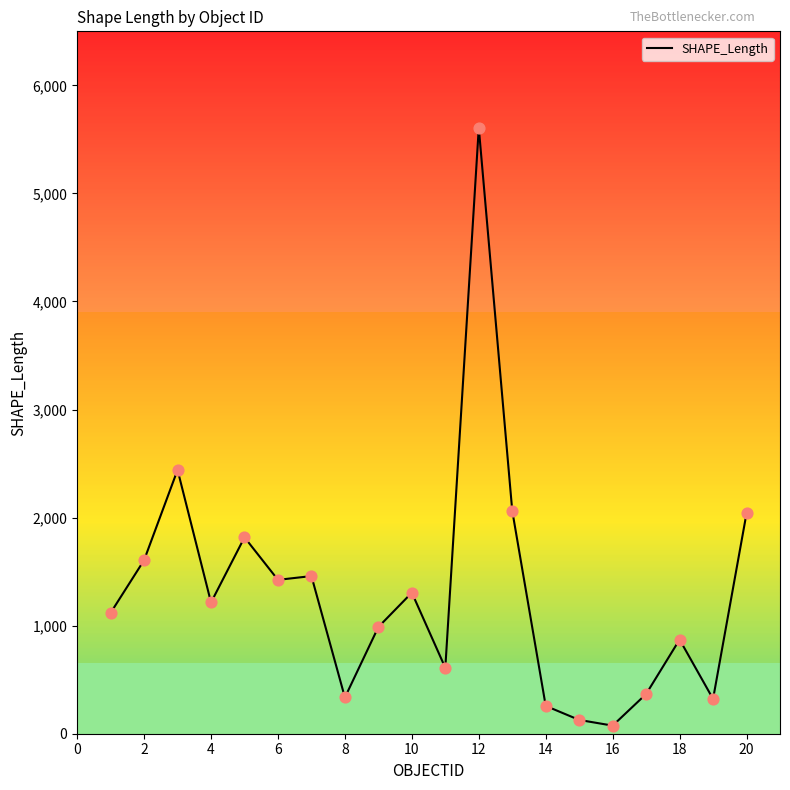

What is the difference between the maximum and minimum values?

5532.9